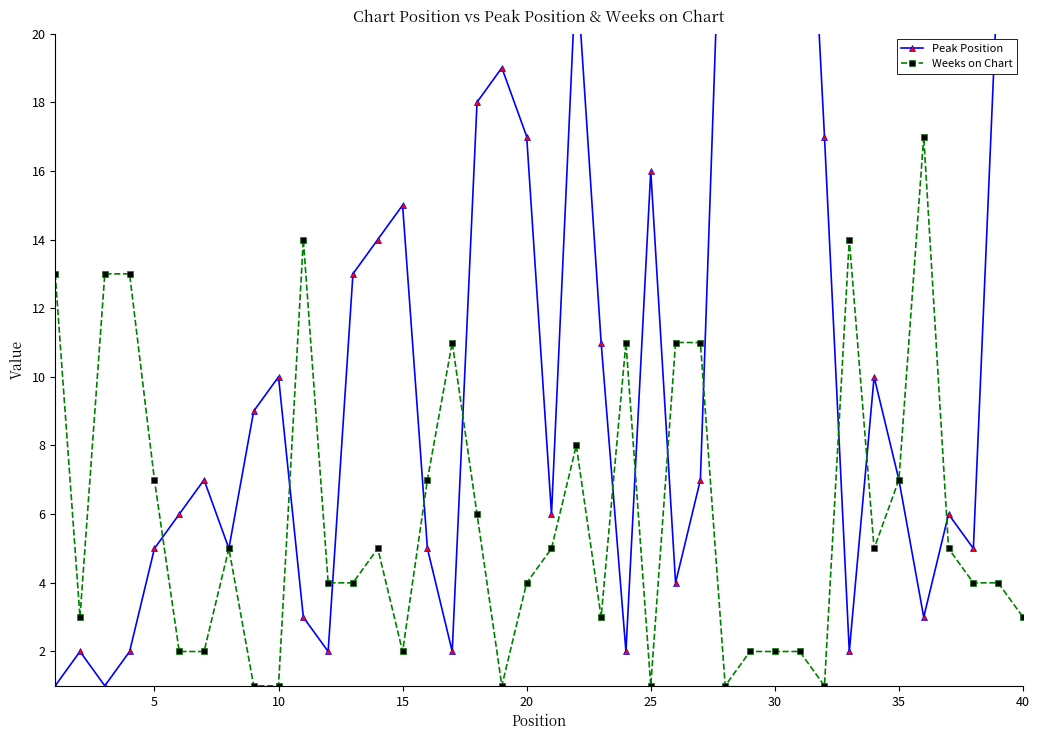

How many data points does each series have?

40